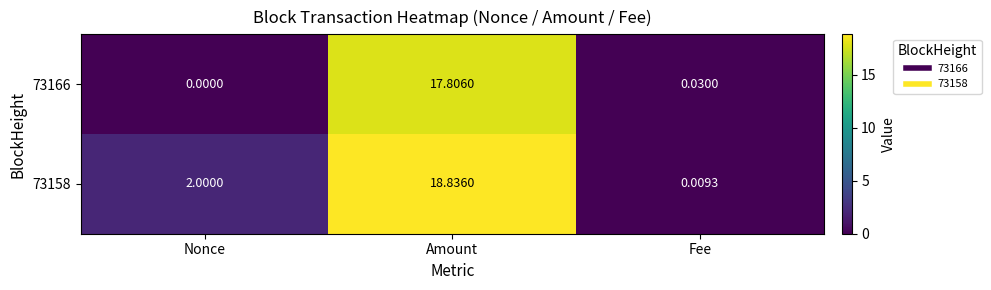

Which series has the largest total across all categories?

73158